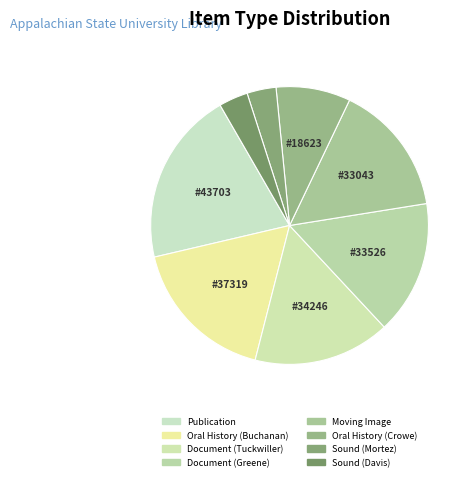

How many slices are in this pie chart?

8